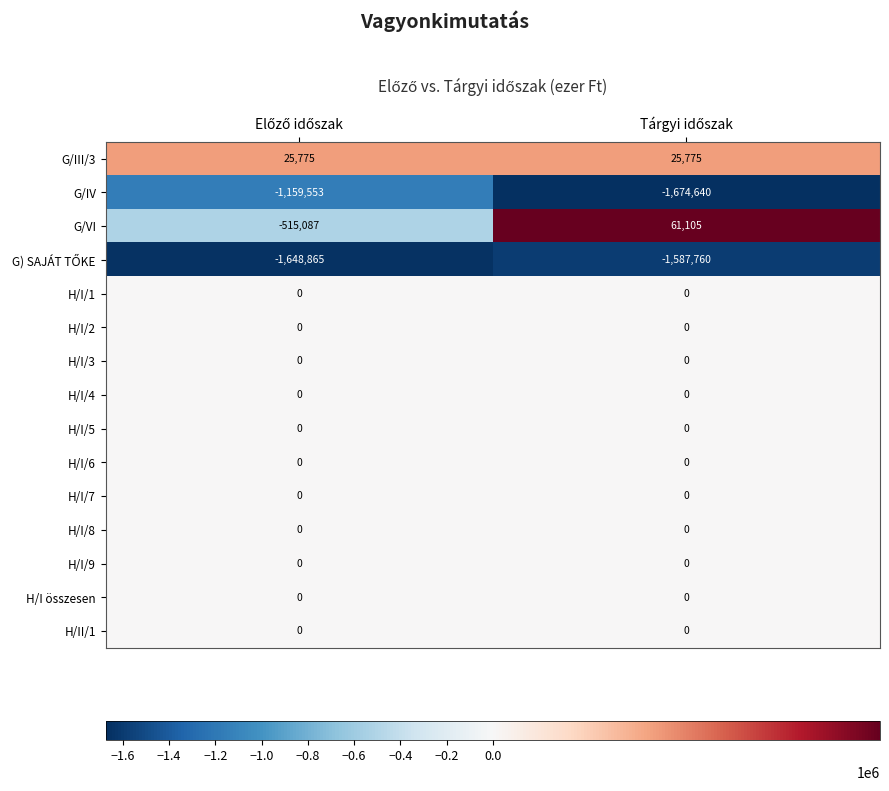

Which series has the largest range (max minus min)?

G/VI